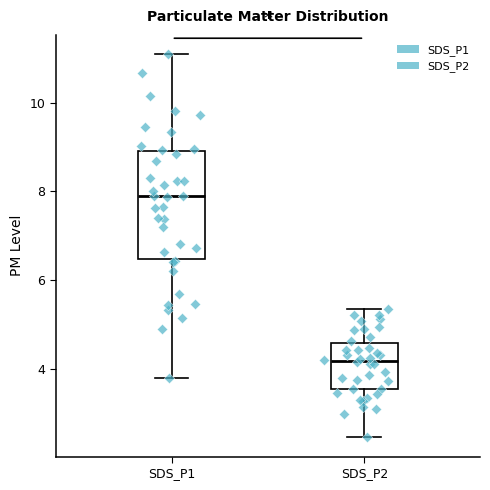

Where is the upper edge of the box for SDS_P2 on the y-axis? The values are not printed on the chart, so give them approximately, as read against the axis.

4.6